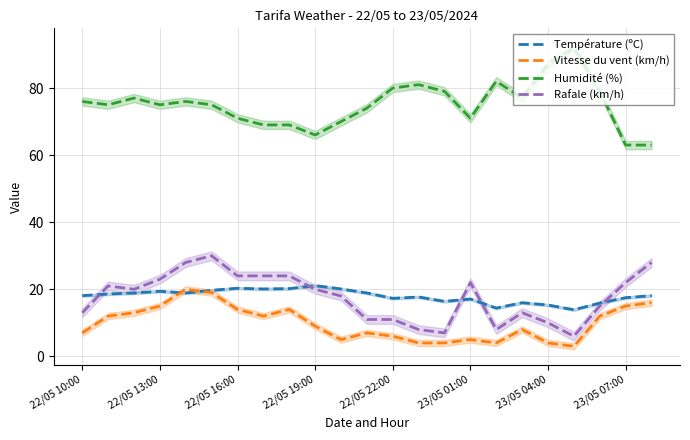

What is the average value of the Rafale (km/h) series?

17.7